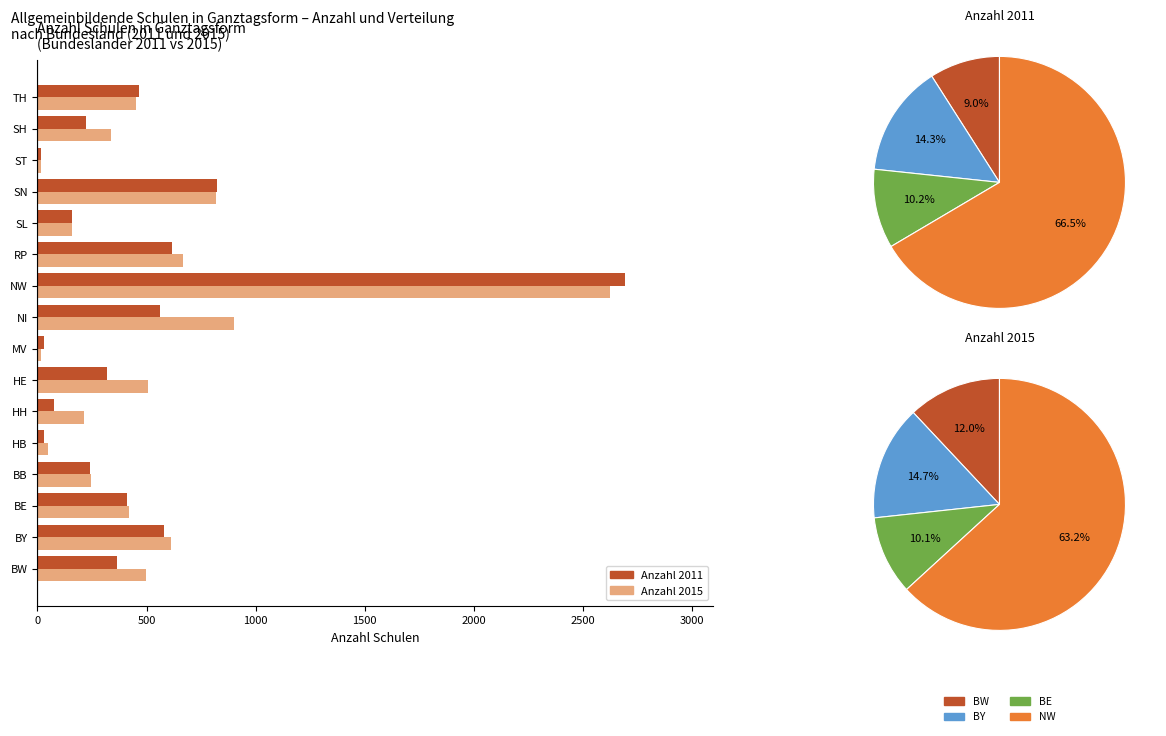

What is the difference between the highest and lowest values at SH?

114